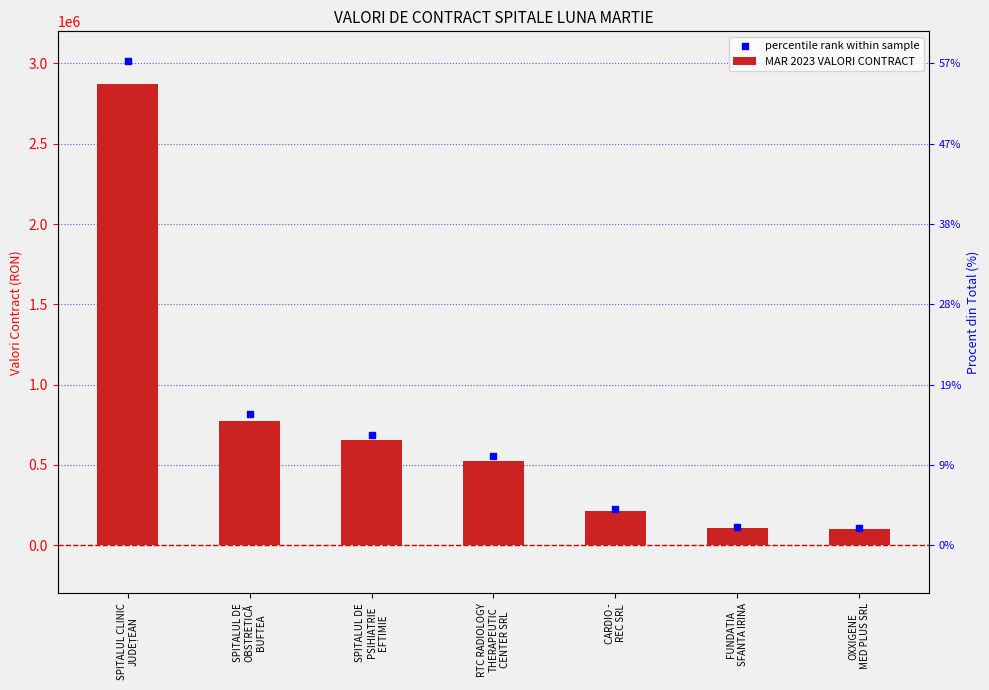

What is the change in value from SPITALUL DE
OBSTRETICĂ
BUFTEA to FUNDATIA
SFANTA IRINA?

-668803.9